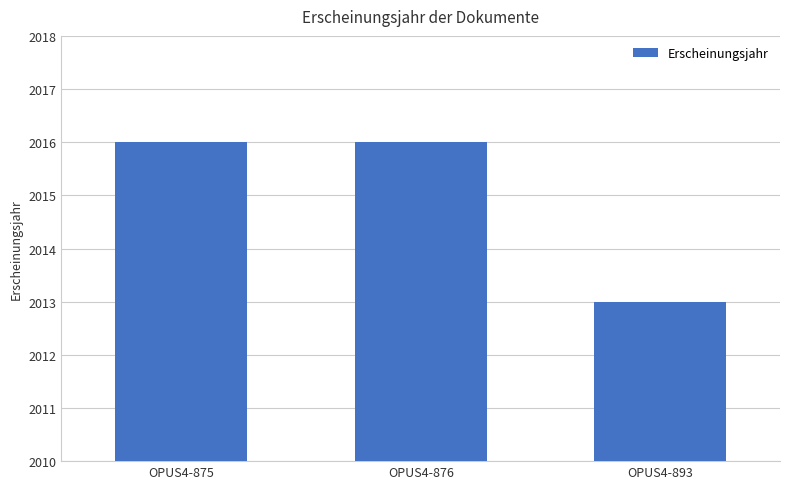

What is the maximum value shown in the chart?

2016